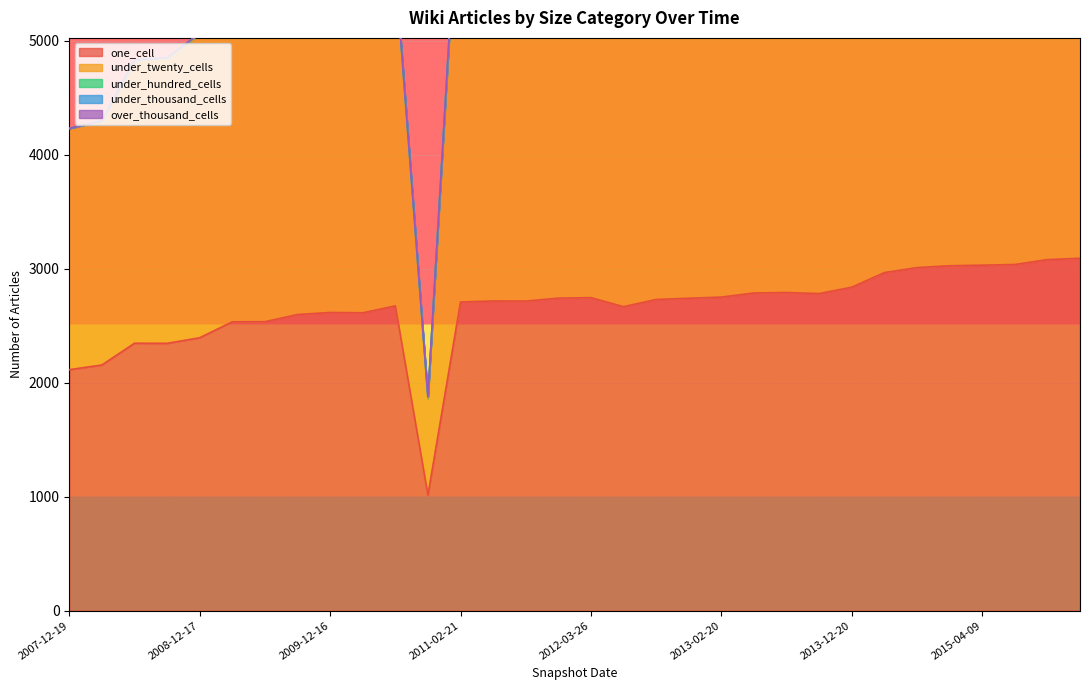

True or false: under_twenty_cells and under_hundred_cells intersect in this chart.

False